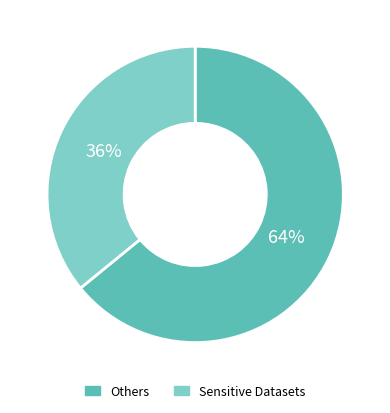

To the nearest percent, what is the average slice percentage?

50%